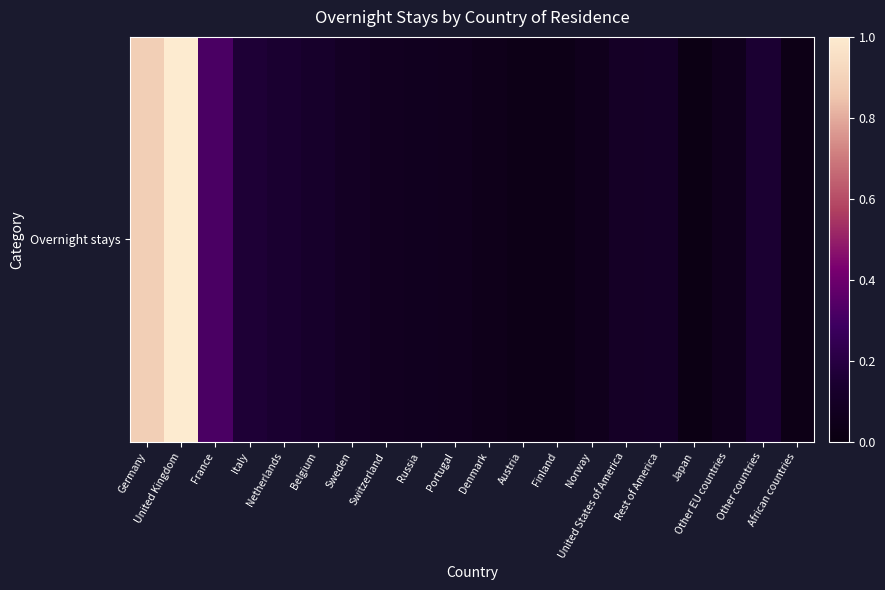

What is the approximate value at Sweden?

0.1